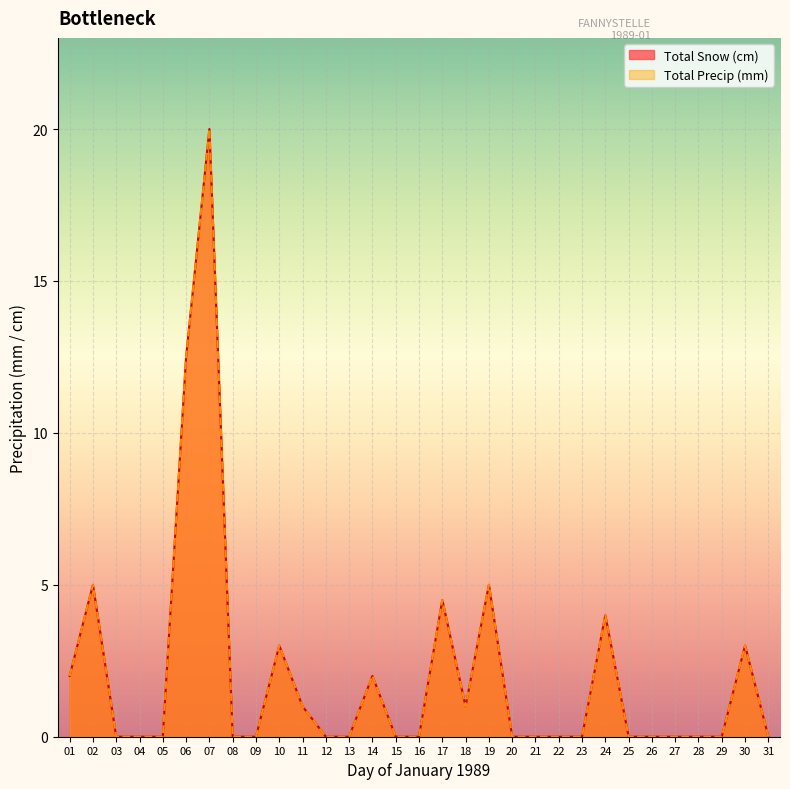

How many data points in Total Snow (cm) are above 0?

12